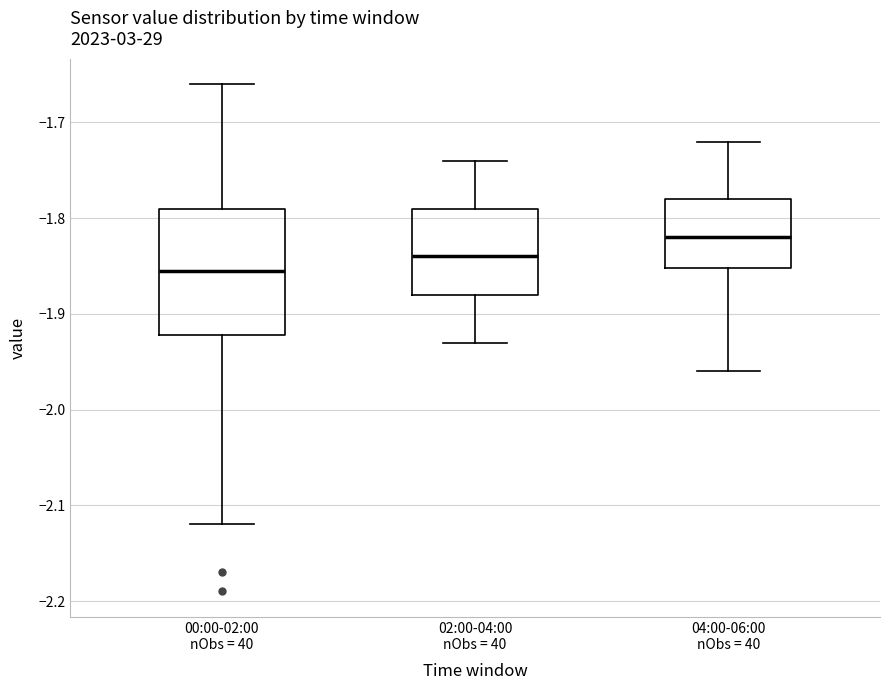

Which box has the highest median line?

04:00-06:00 nObs = 40